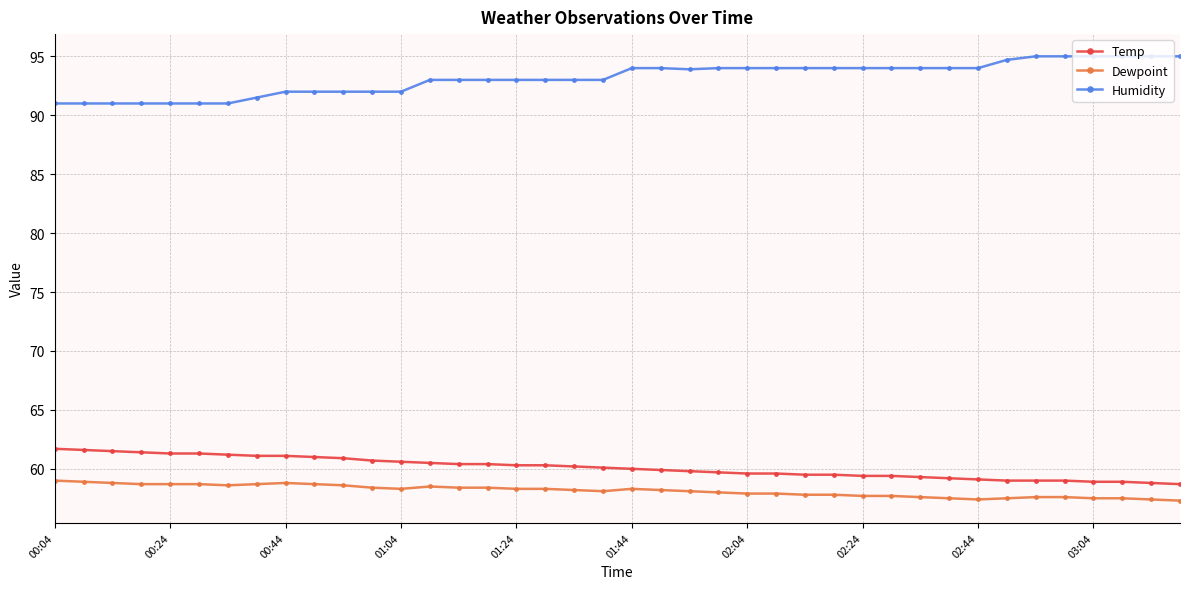

What is the value of the Humidity point at the 32nd from the left?

94.0